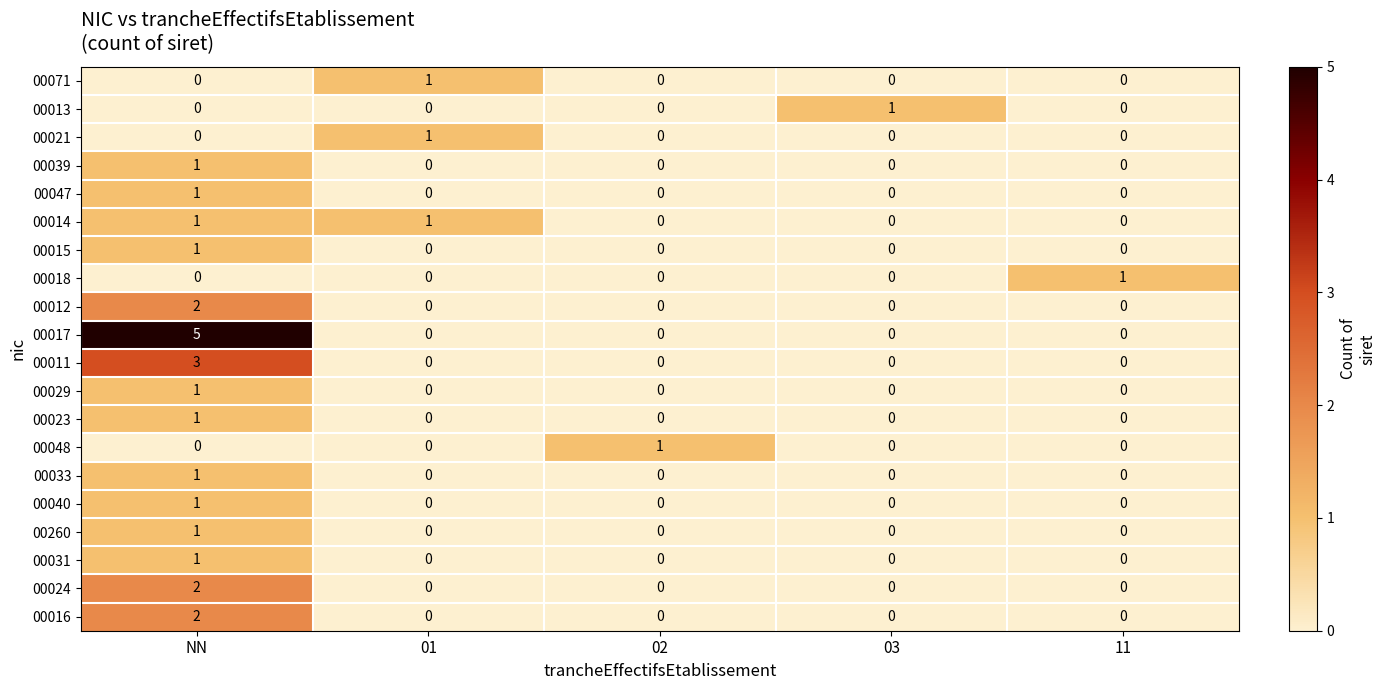

Count the number of data series in this chart.

20